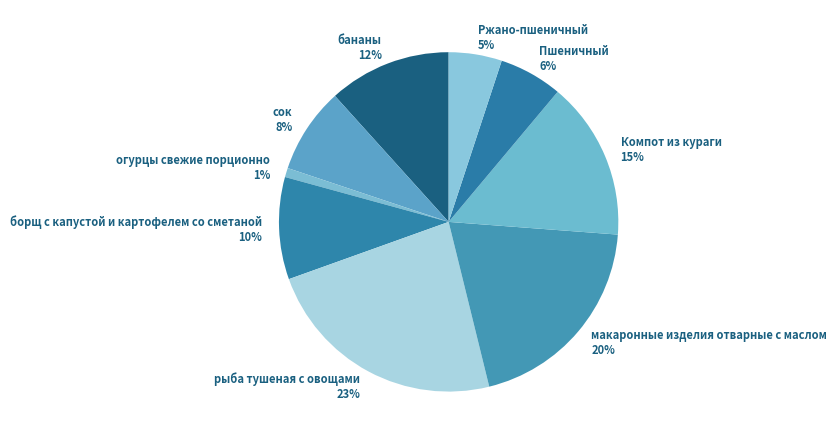

What percentage is the макаронные изделия отварные с маслом slice, to the nearest percent?

20%